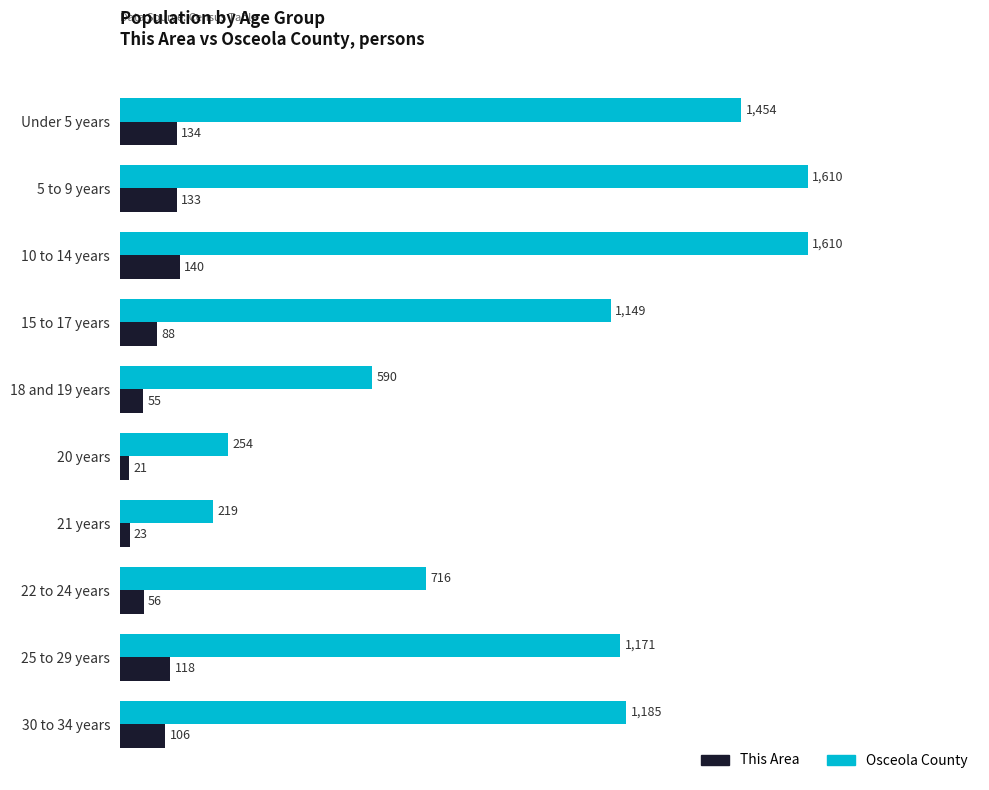

What is the sum of all This Area values?

874